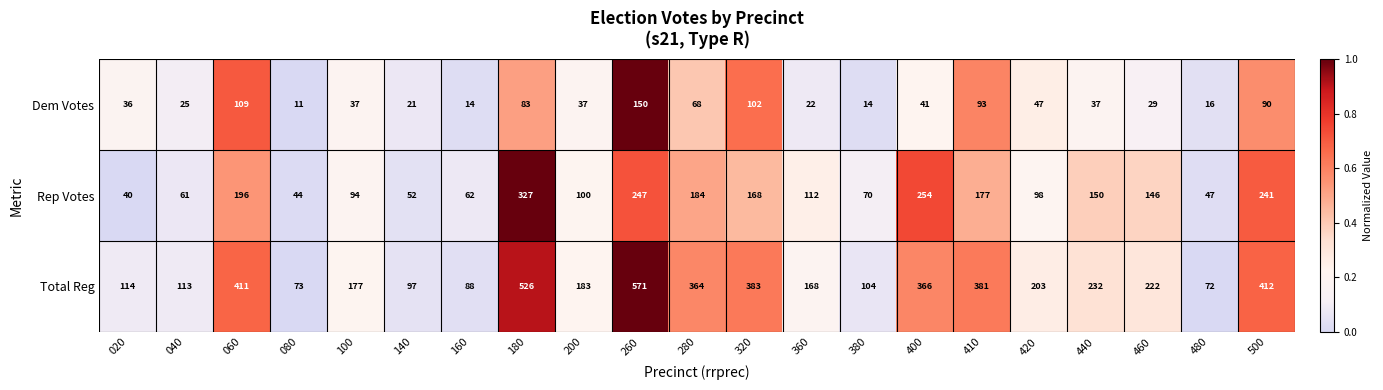

The value of Dem Votes at 420 is 84. True or false?

False